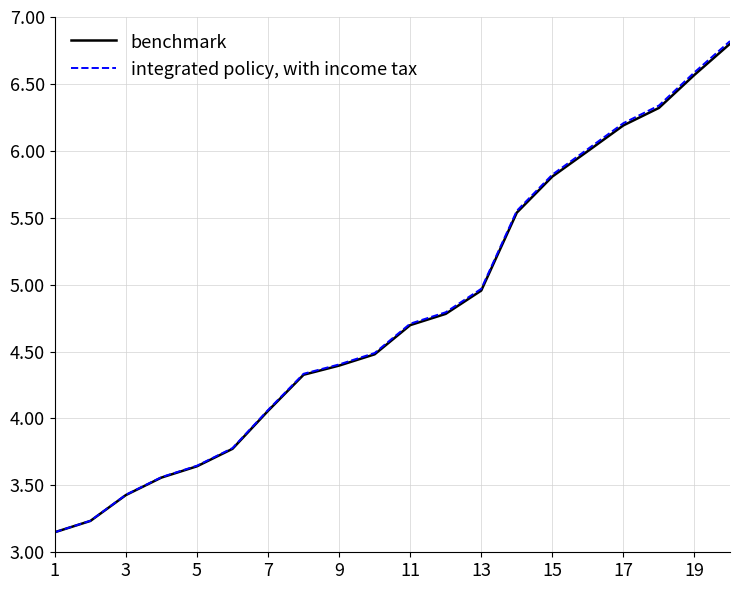

What is the maximum value for integrated policy, with income tax?

6.8